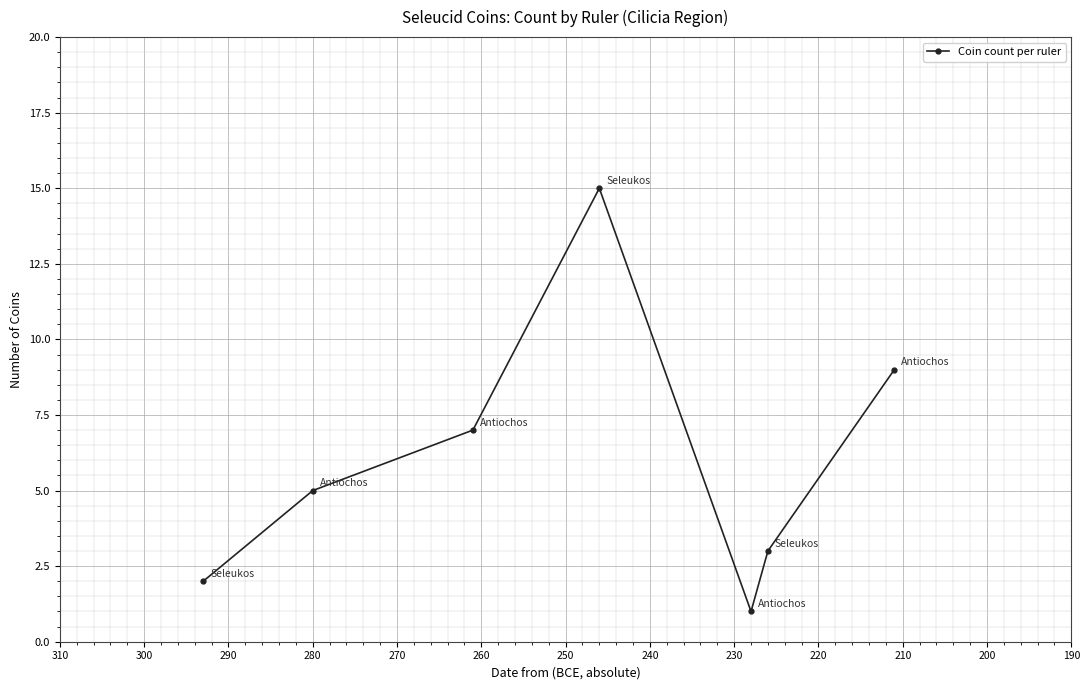

How many points are higher than both their immediate neighbors (excluding endpoints)?

1